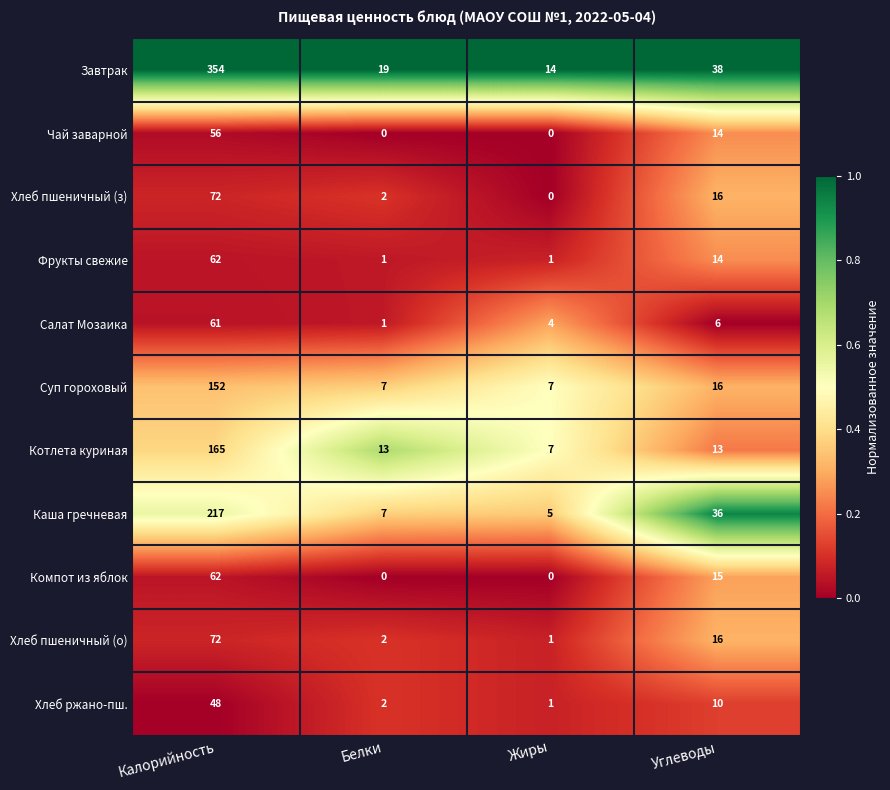

What is the difference between the Салат Мозаика values at Углеводы and Калорийность?

55